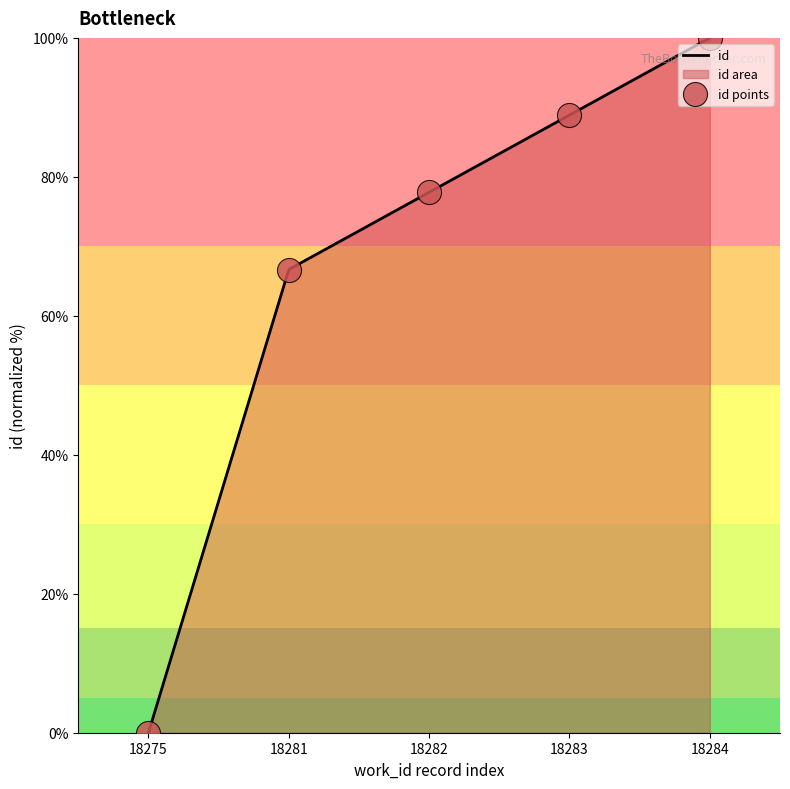

What is the change in value from 18282 to 18283?

+11.1